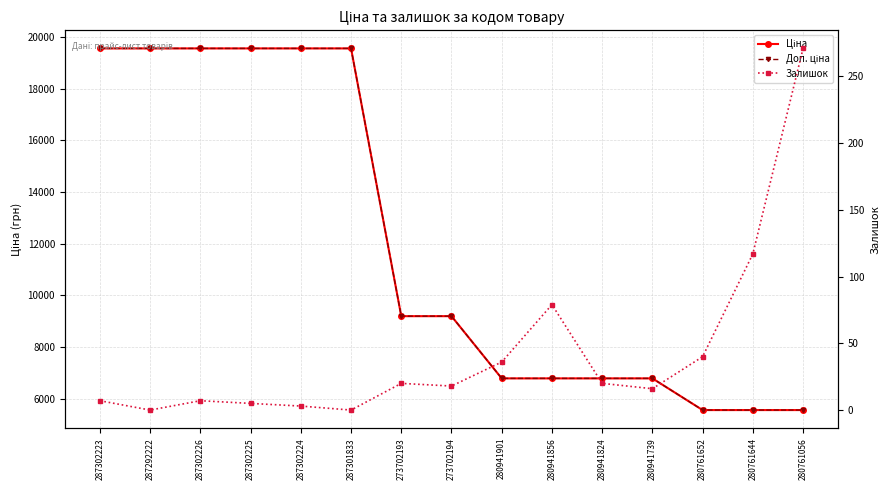

Where does the Доп. ціна series first go above 9196?

287302223